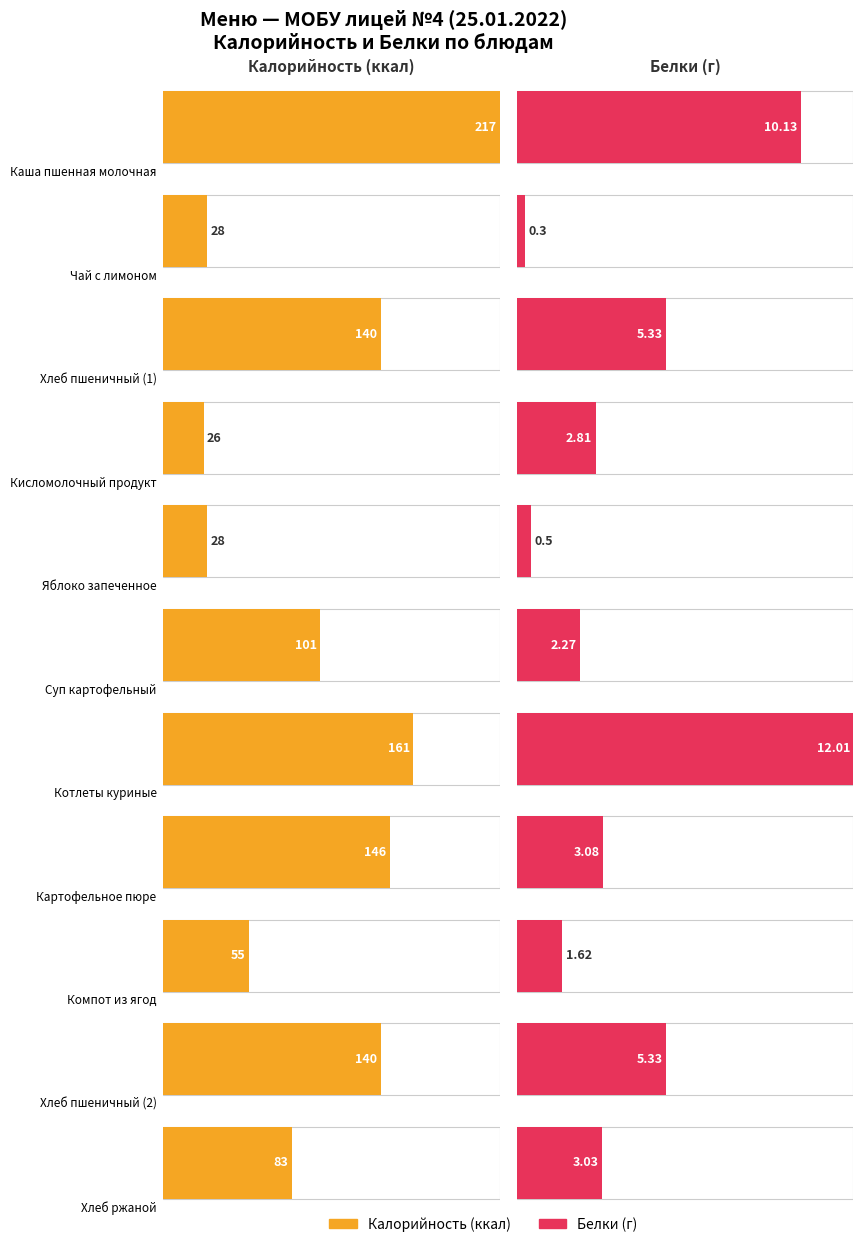

How many data points in Калорийность are less than 101?

5